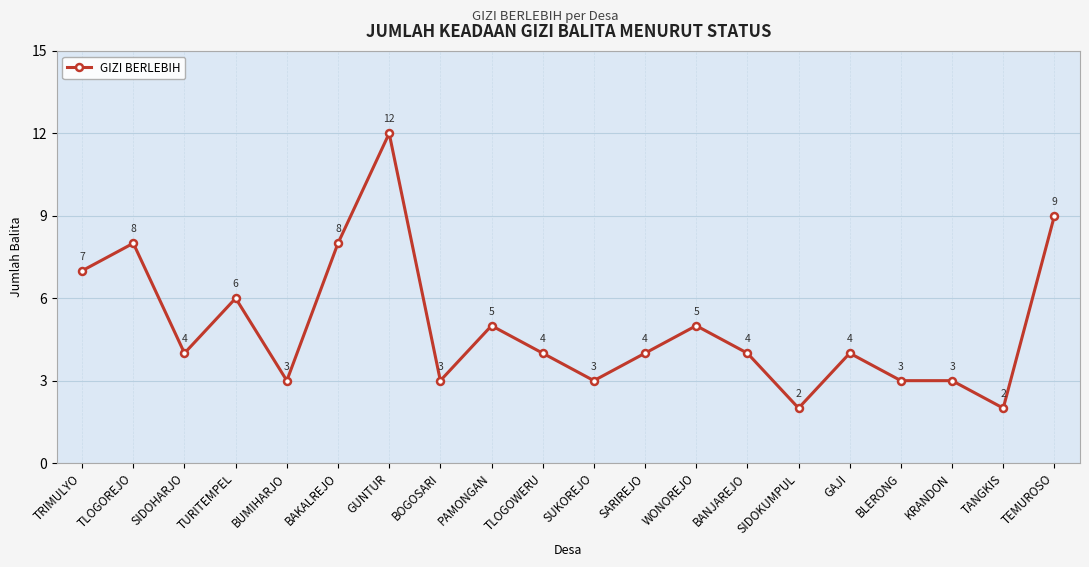

True or false: there are more than 0 points higher than both neighbors.

True